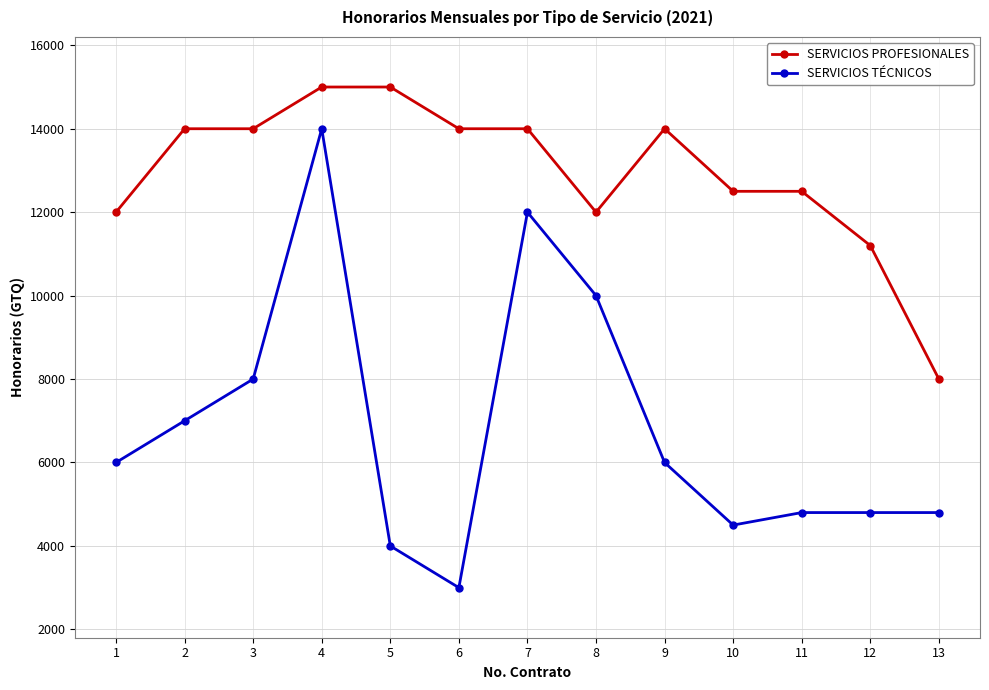

What are all the series names shown in the legend?

SERVICIOS PROFESIONALES, SERVICIOS TÉCNICOS